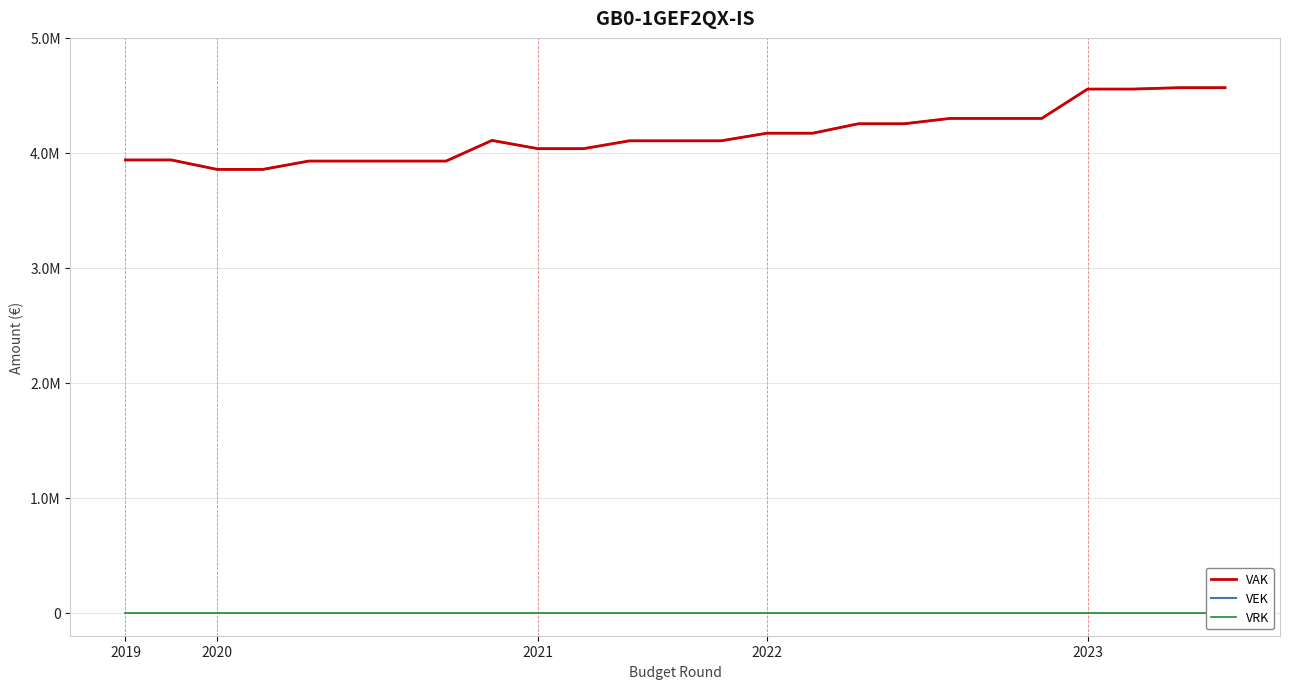

True or false: VAK and VEK intersect in this chart.

False